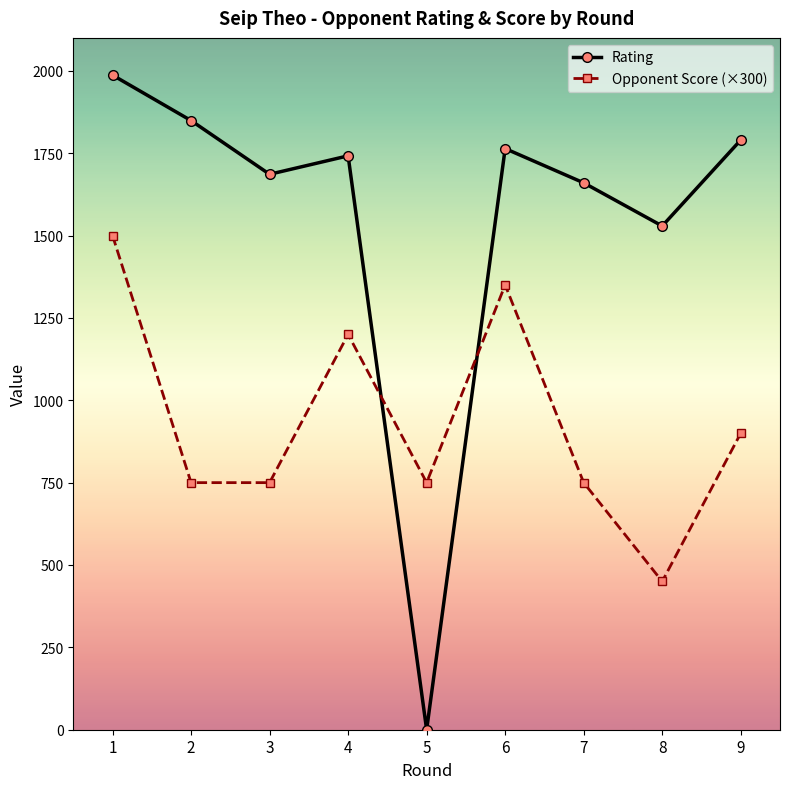

How many lines are shown in the chart?

2